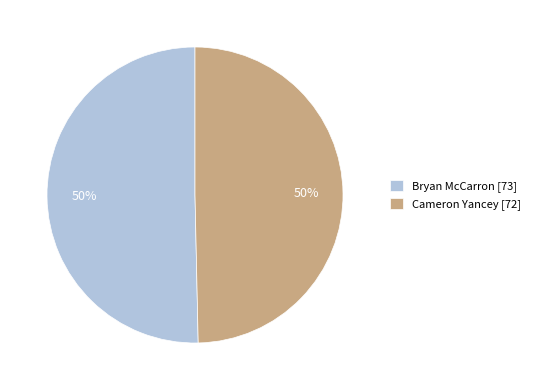

Approximately how many times larger is the value at Cameron Yancey [72] compared to Bryan McCarron [73]?

1.0